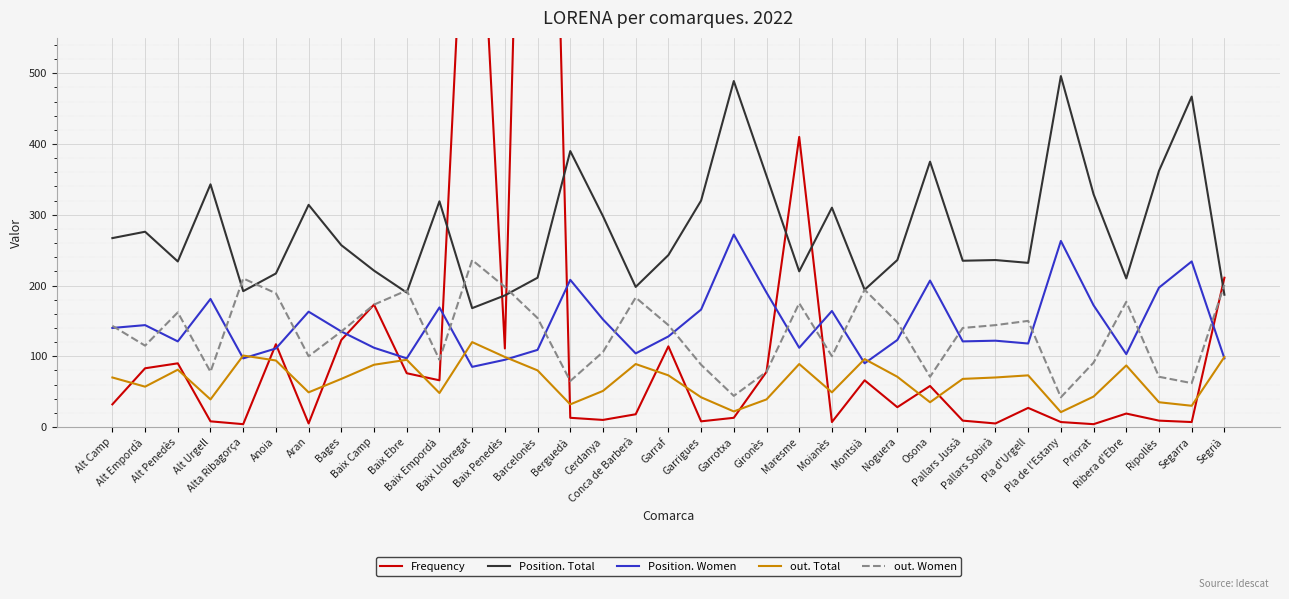

Reading right to left, extract all data points from this chart.

Frequency: 211	7	9	19	4	7	27	5	9	58	28	66	7	410	78	13	8	114	18	10	13	1832	111	1001	66	76	173	123	5	117	4	8	90	83	32
Position. Total: 187	467	362	210	329	496	232	236	235	375	236	194	310	220	355	489	320	243	198	298	390	211	186	168	319	190	221	257	314	217	192	343	234	276	267
Position. Women: 97	234	197	103	172	263	118	122	121	207	123	90	164	112	190	272	166	128	104	152	208	109	95	85	169	97	112	135	163	111	97	181	121	144	140
out. Total: 99	30	35	87	43	21	73	70	68	35	71	96	49	89	39	22	42	73	89	51	32	80	99	120	48	95	88	68	49	94	101	39	81	57	70
out. Women: 201	62	71	177	91	42	150	144	140	71	148	194	100	175	78	44	88	144	183	106	65	154	198	236	95	193	173	135	100	189	210	78	162	115	143